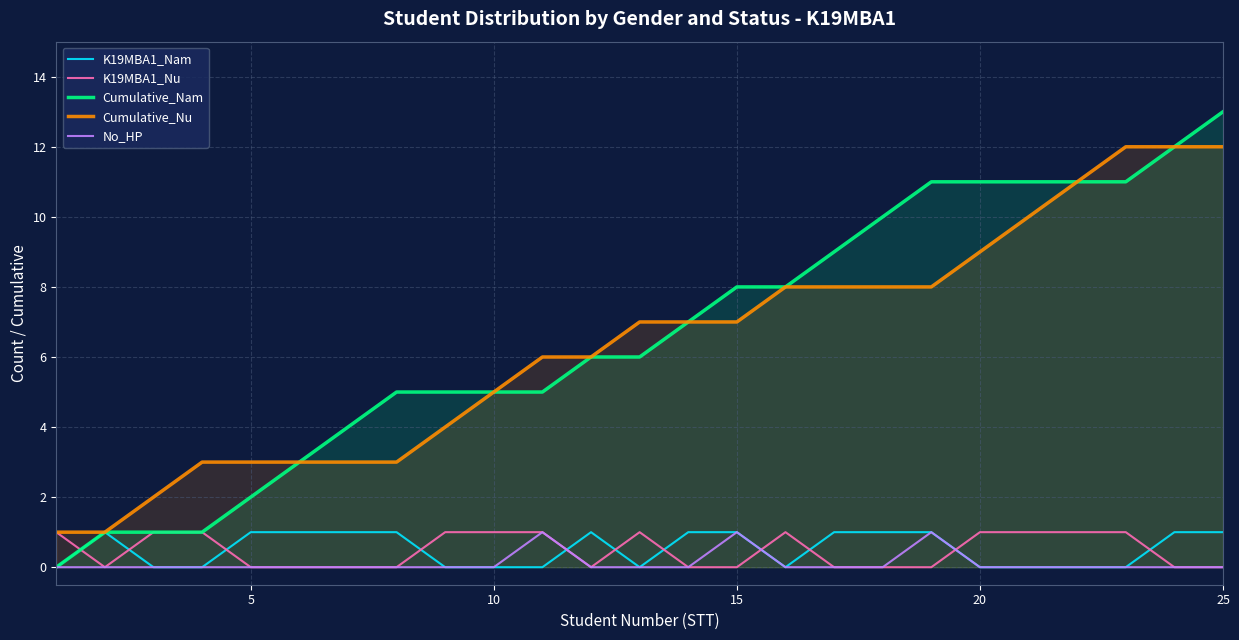

What is the spread (max minus min) of values at 20?

11